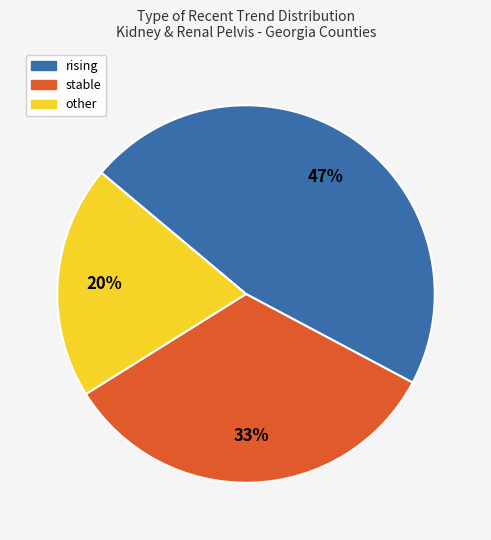

What is the largest slice in the pie chart?

rising